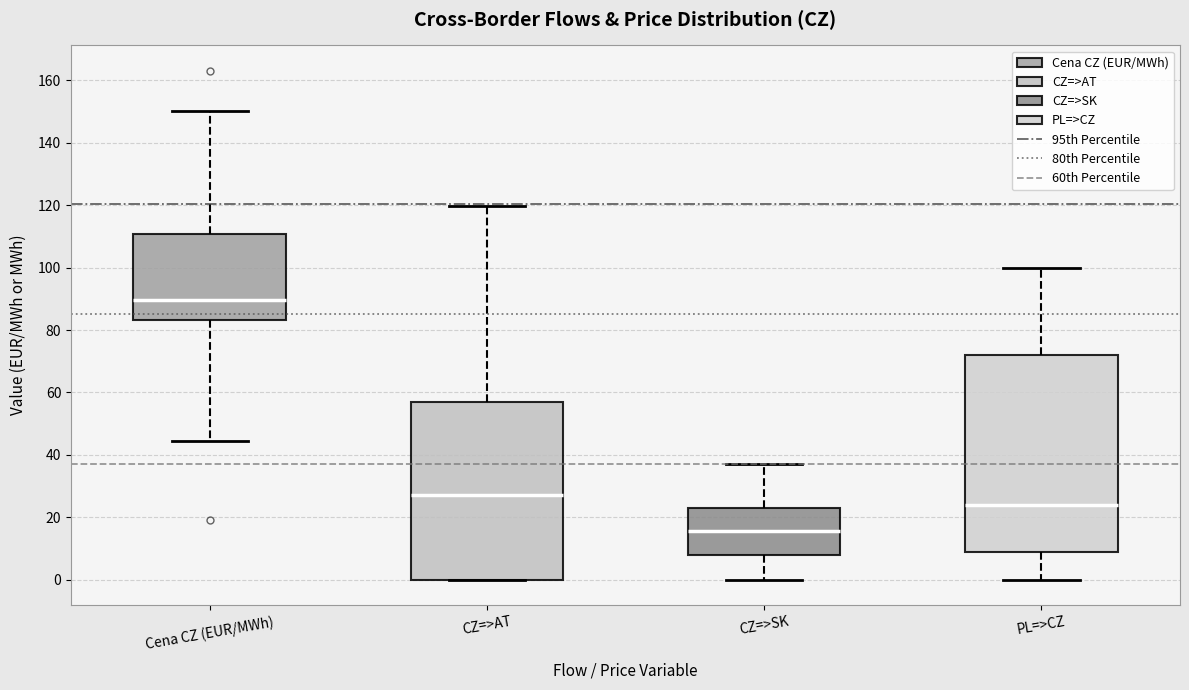

Reading left to right, transcribe this box plot: for each box, give where its median line is, the range the box spans, and where its two whiskers end, as read against the y-axis. The values are not printed on the chart, so give them approximately, as read against the axis.

Cena CZ (EUR/MWh): median 90, box 84 to 110, whiskers 44 to 150
CZ=>AT: median 28, box 0 to 56, whiskers 0 to 120
CZ=>SK: median 16, box 8 to 24, whiskers 0 to 38
PL=>CZ: median 24, box 10 to 72, whiskers 0 to 100